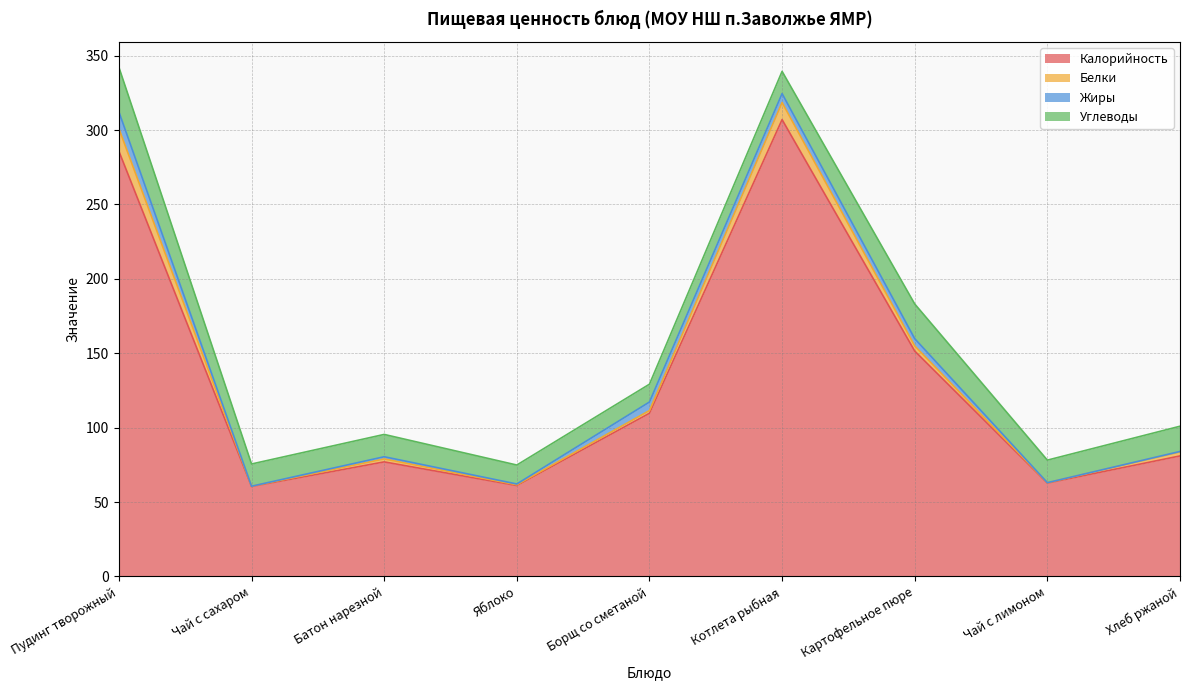

Which series has the largest range (max minus min)?

Калорийность